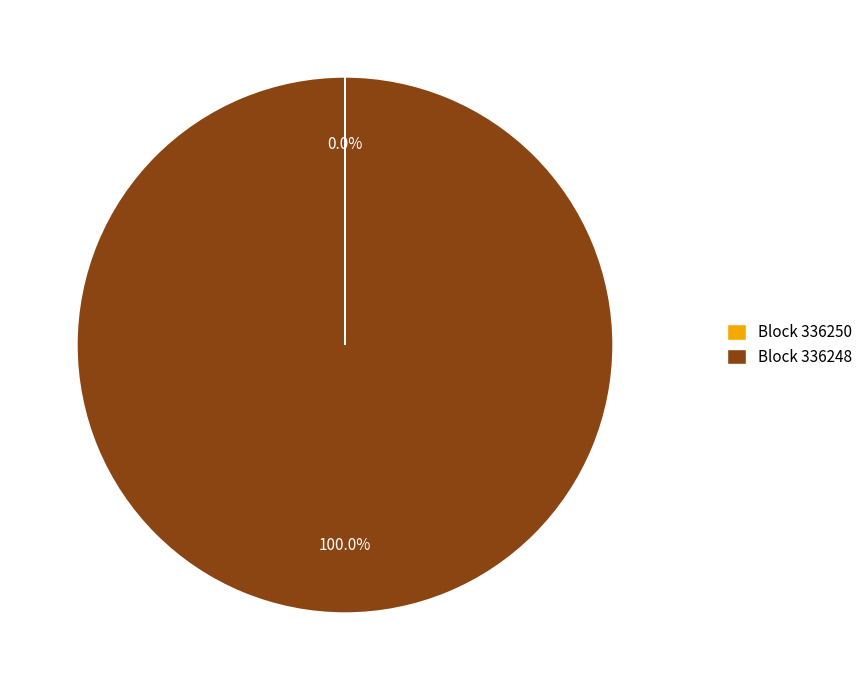

Which category accounts for the majority?

Block 336248